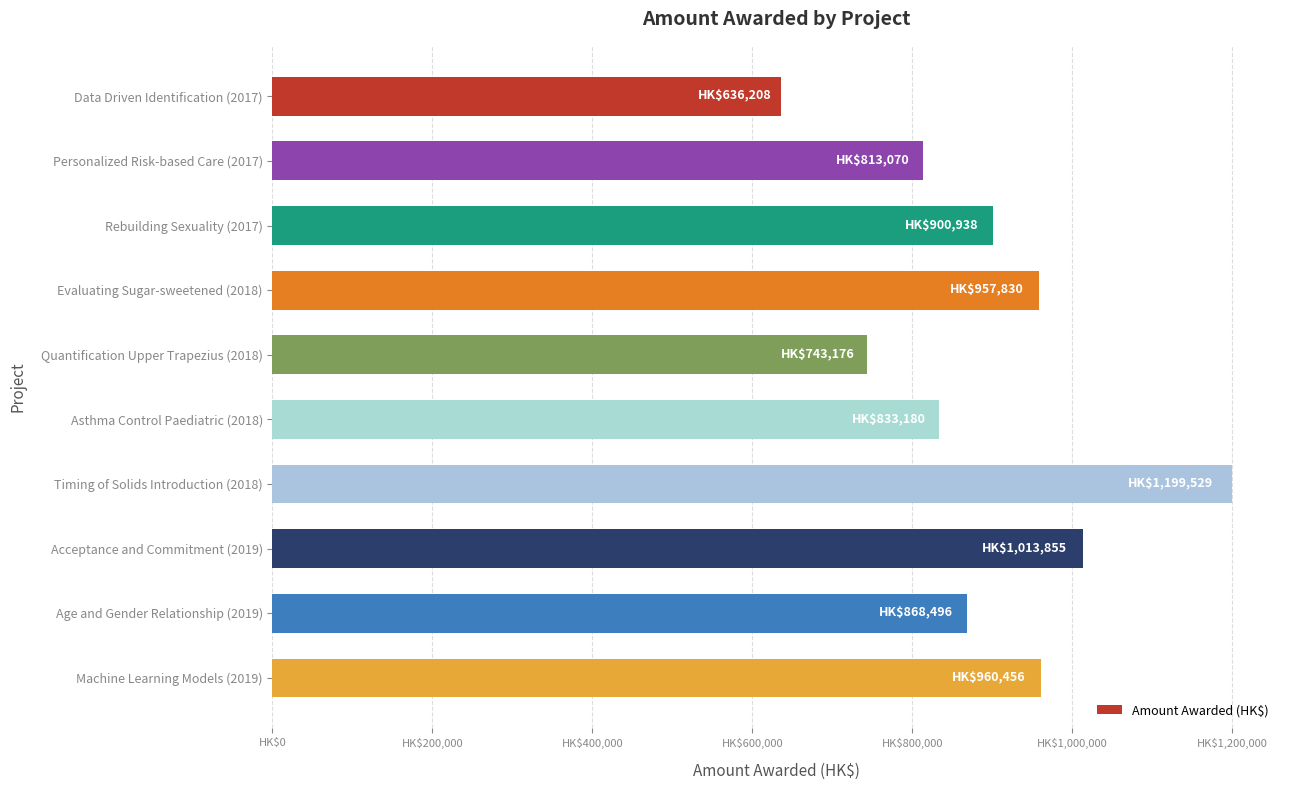

Are the bars horizontal?

Yes